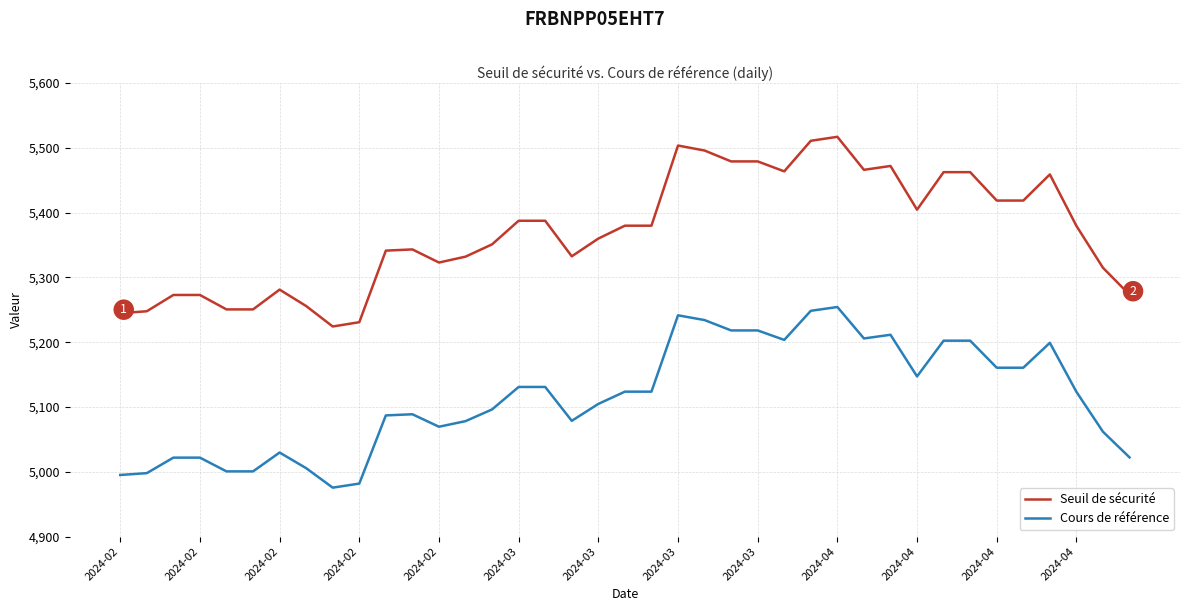

Which series has the largest total across all categories?

Seuil de sécurité